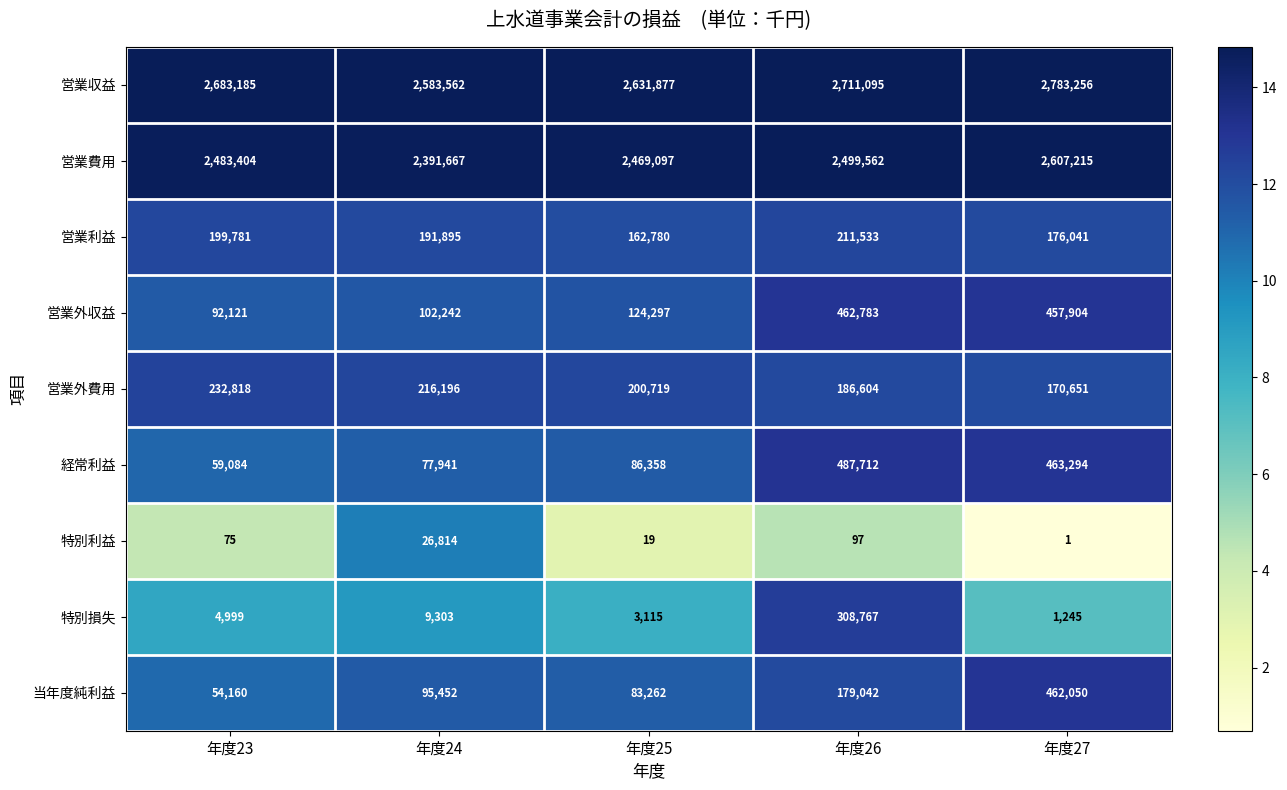

Count the number of categories in the chart.

5